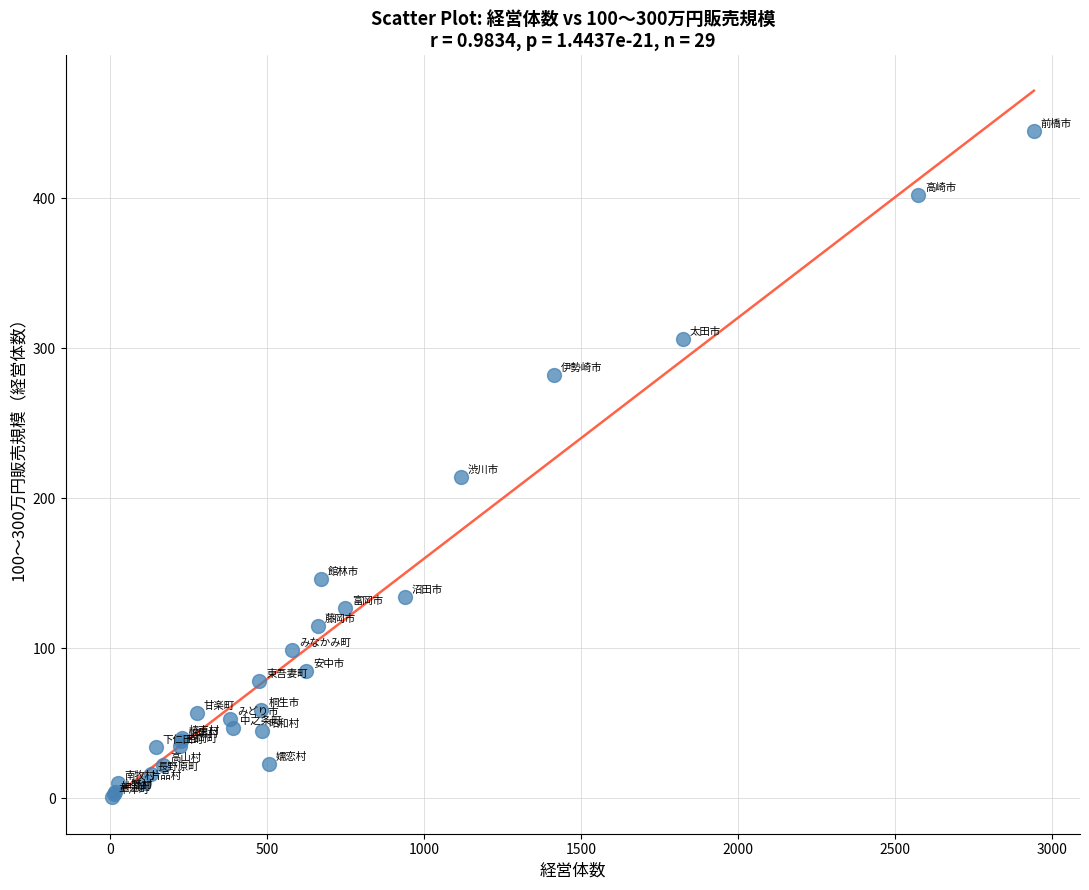

What Y value in the scatter plot is closest to 223?

214